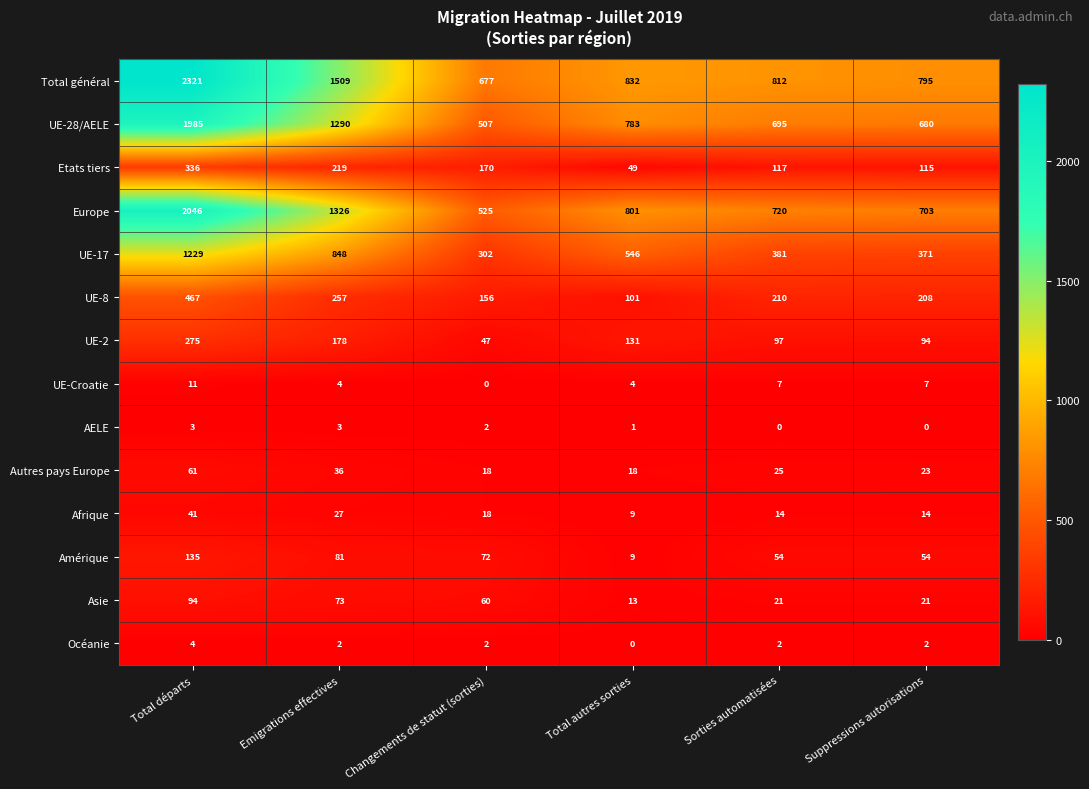

What is the difference between the highest and lowest values at Suppressions autorisations?

795